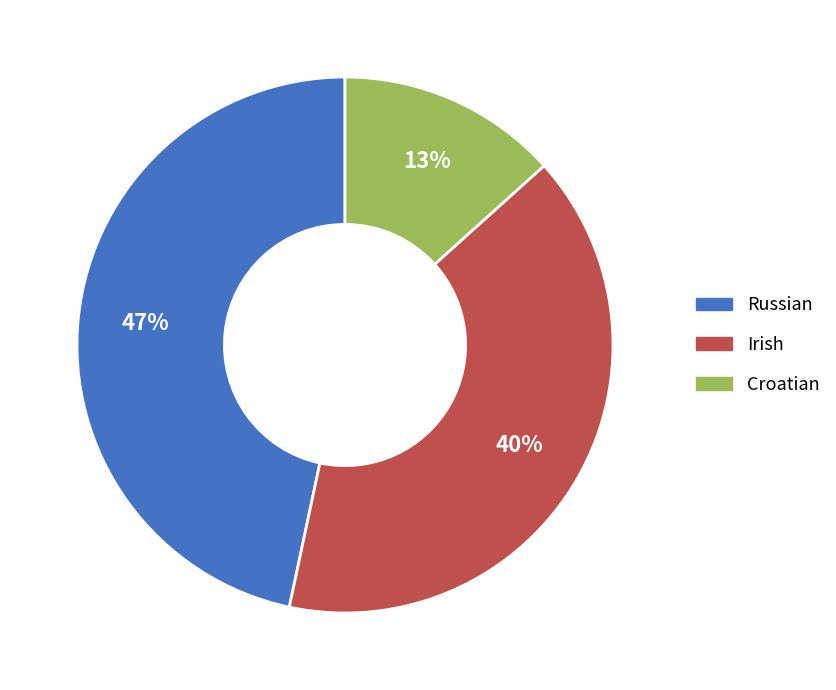

Which slice is the largest?

Russian